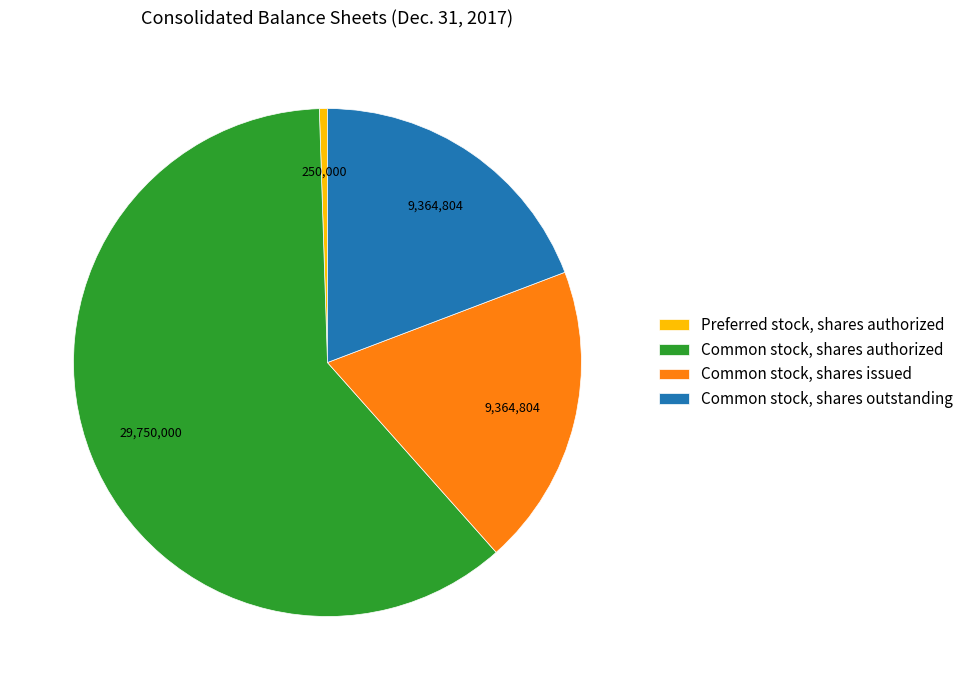

Which has a higher value, Preferred stock, shares authorized or Common stock, shares outstanding?

Common stock, shares outstanding